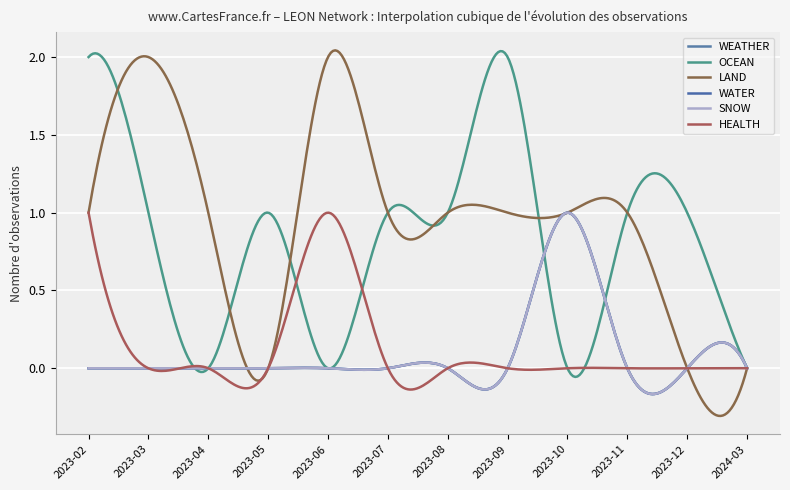

Does the chart have visible grid lines?

Yes